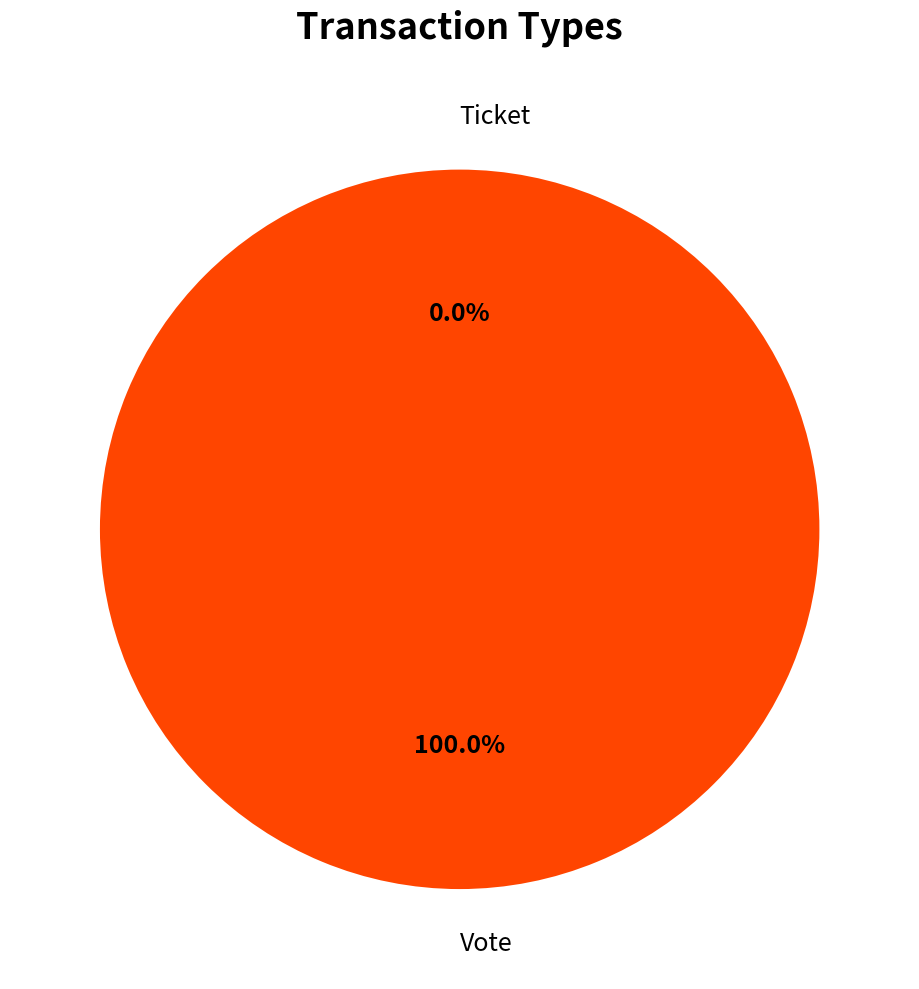

The Vote slice represents 90% of the pie. True or false?

False